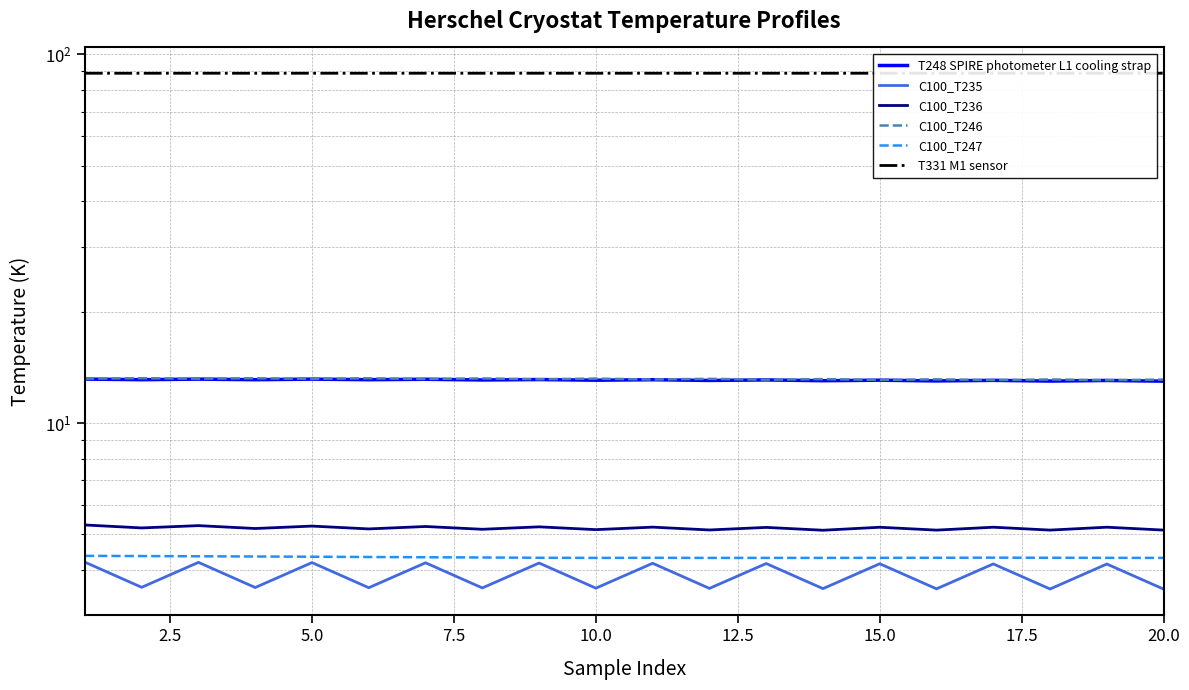

What is the difference between the C100_T236 values at 9 and 20.0?

0.1